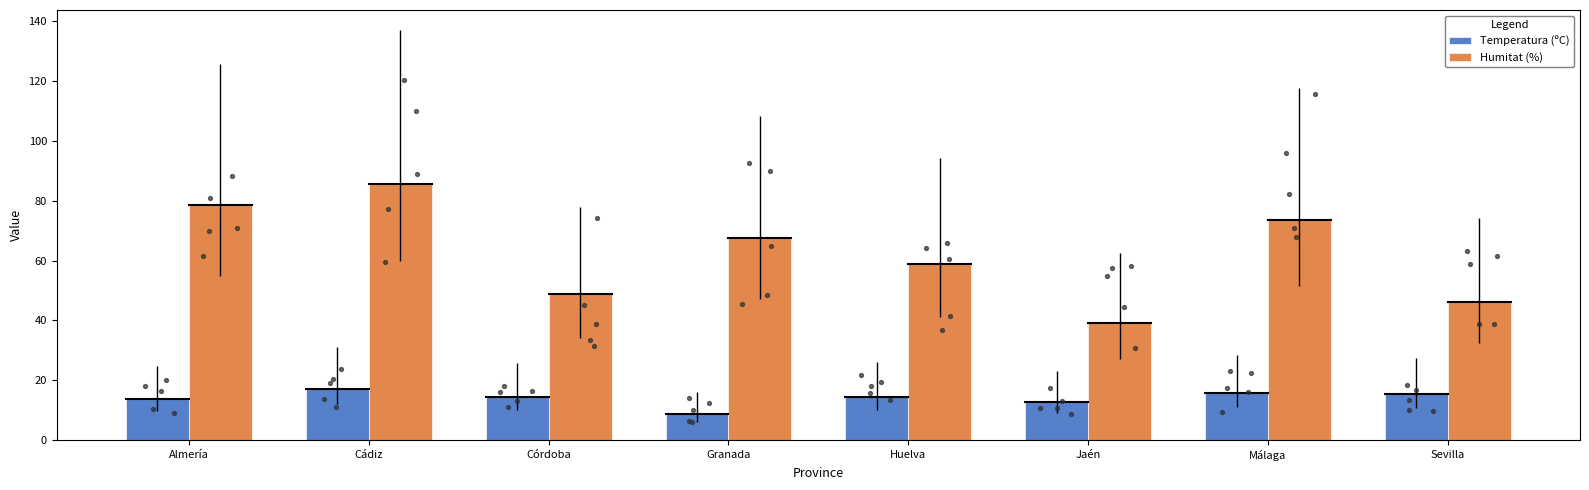

Which series contains the highest Y value?

Humitat (%)